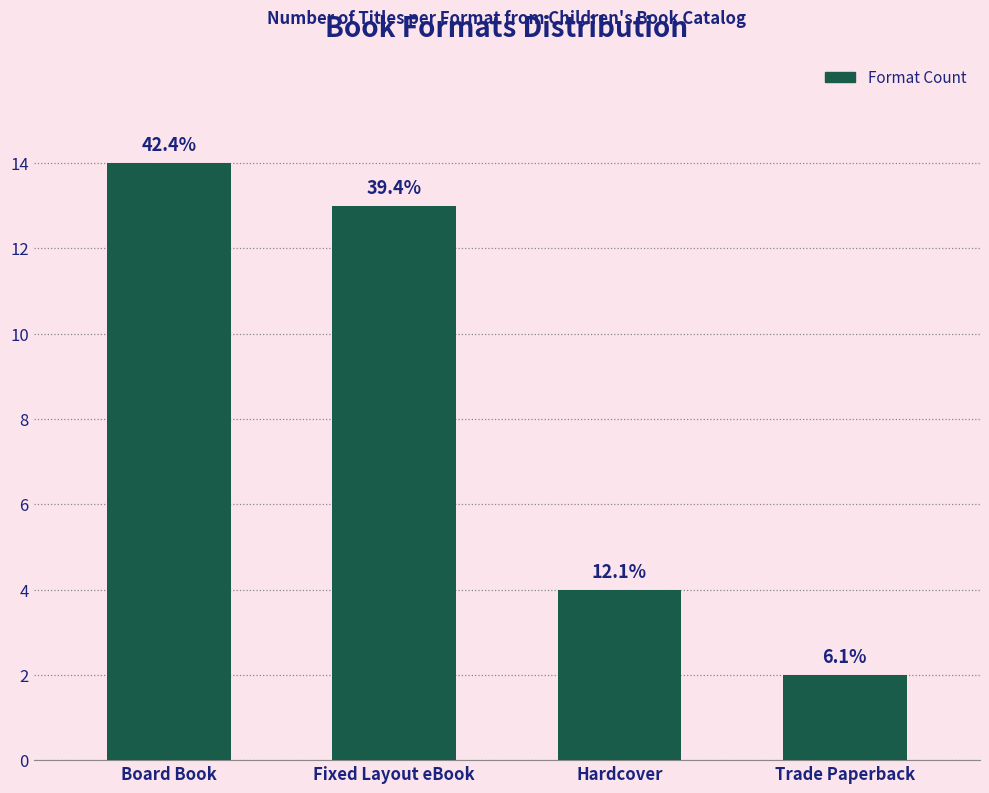

Does the chart contain any negative values?

No